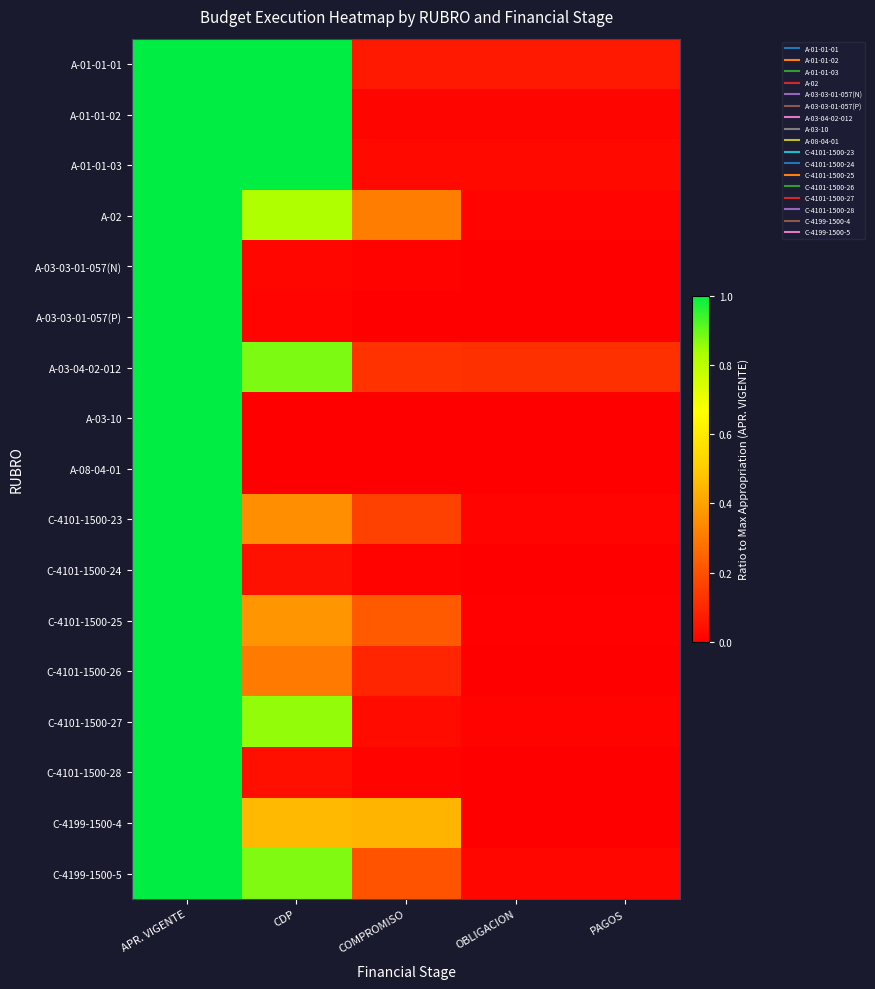

At how many categories does at least one series exceed 0?

5